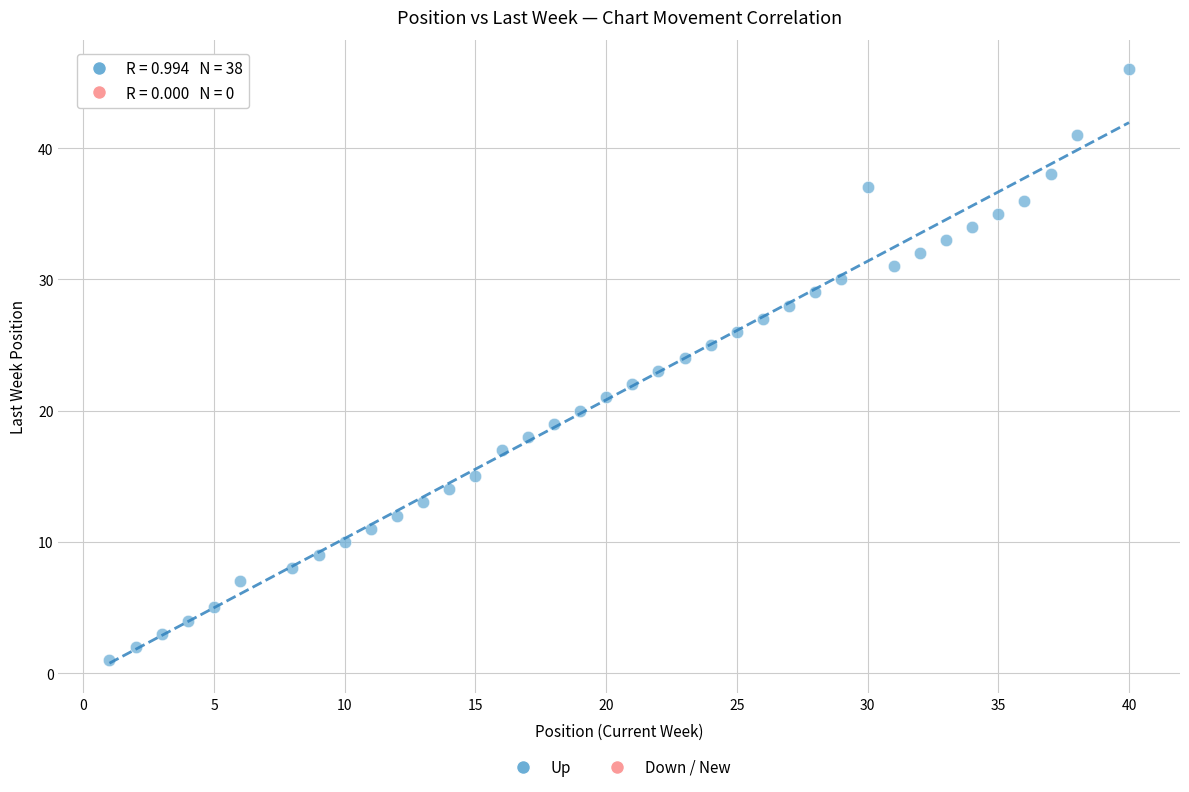

What is the range of X values (max minus min)?

39